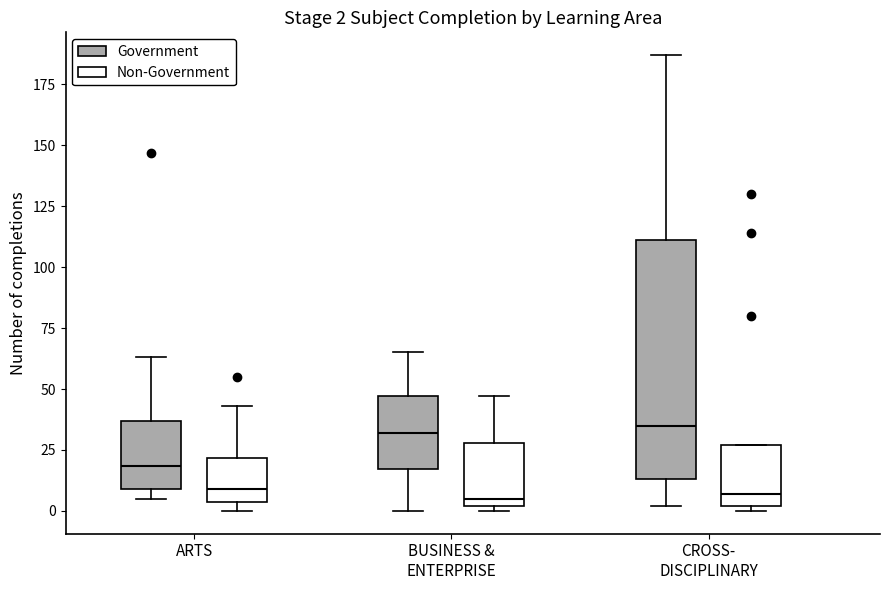

Comparing the boxes themselves (not the whiskers), which one is the tallest?

CROSS- DISCIPLINARY (Government)